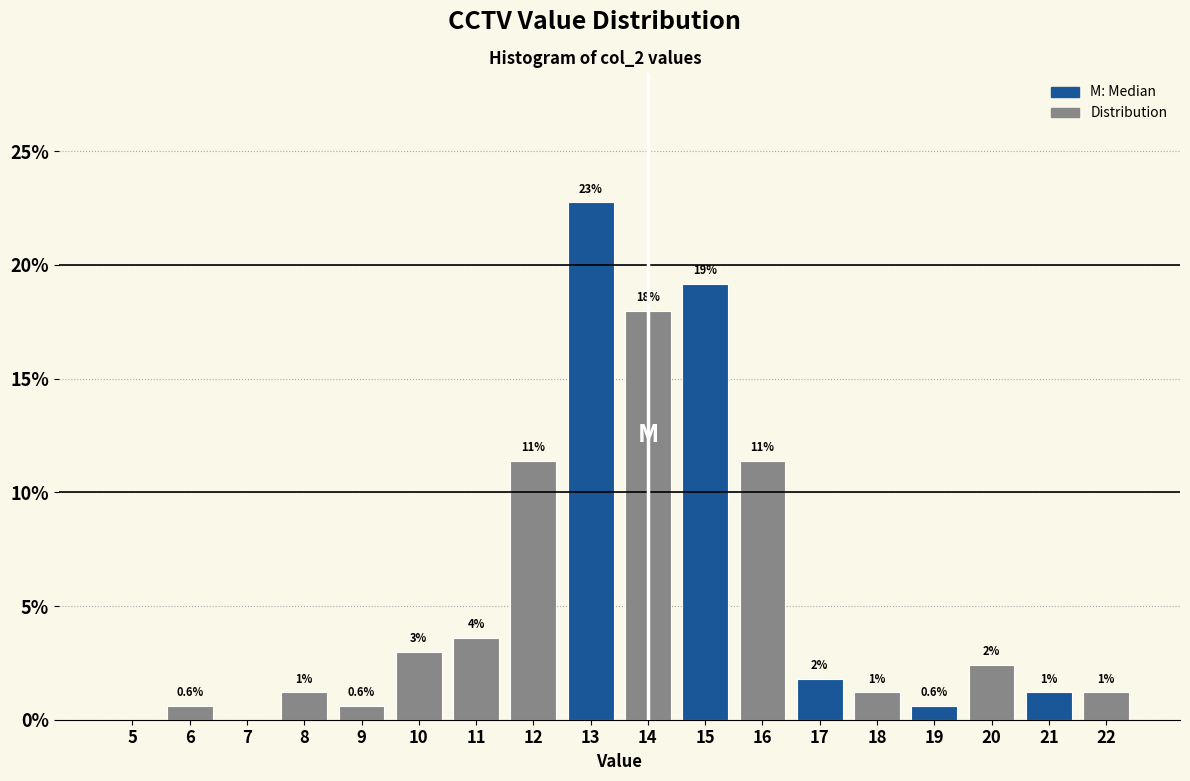

Are the bars horizontal?

No